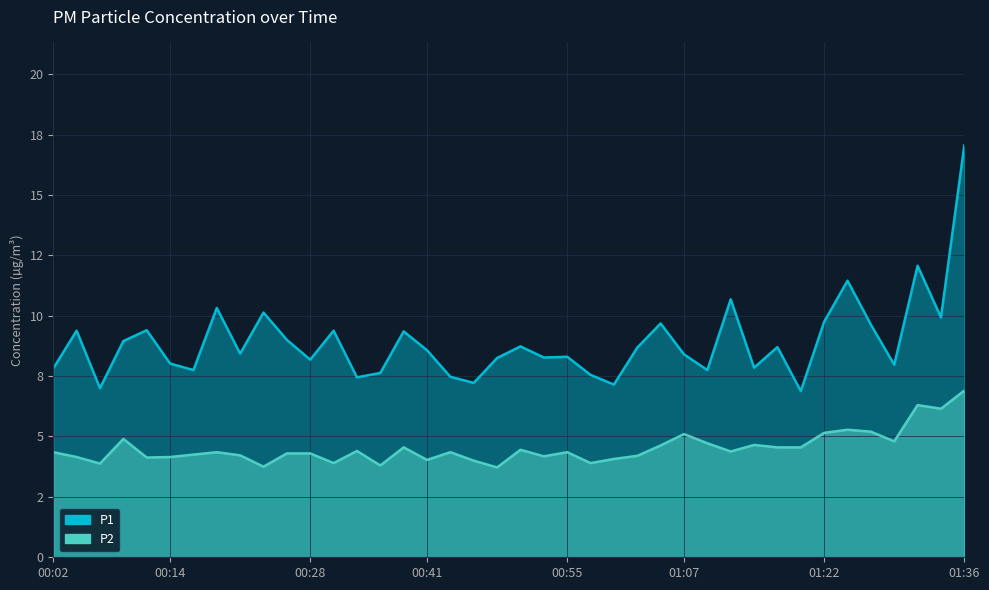

The P1 series shows 8.6 at 00:41. True or false?

True